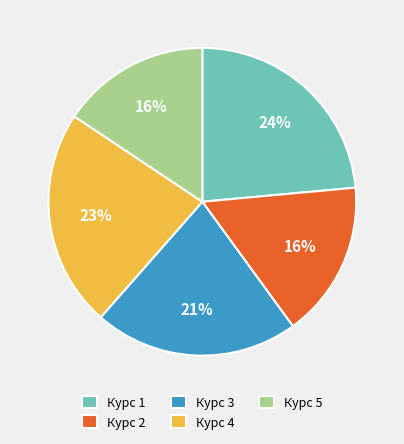

Does any single category account for the majority?

No